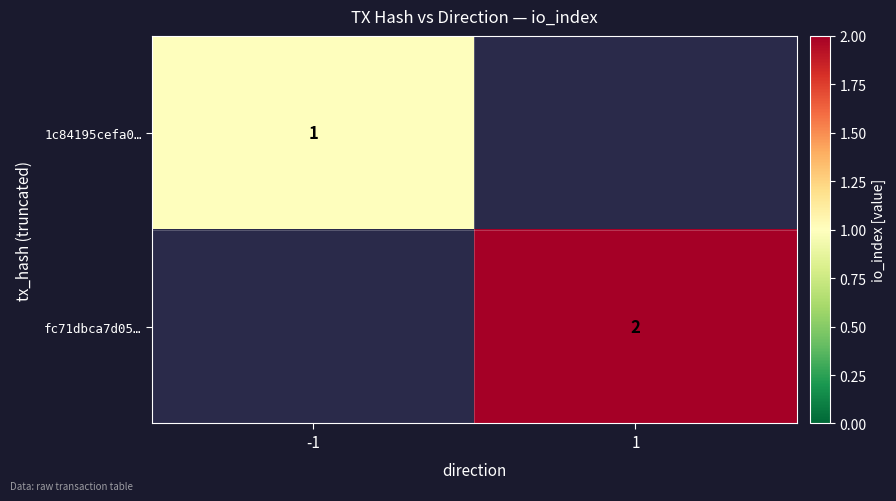

How many categories are shown in the chart?

2